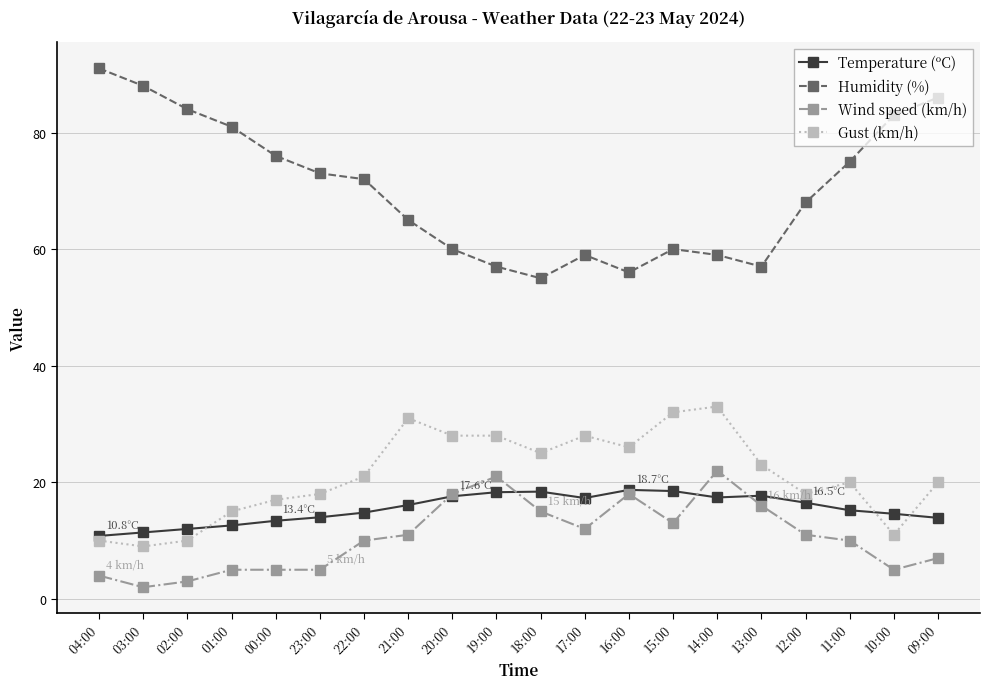

True or false: Wind speed (km/h) has more than 2 interior local peaks.

True